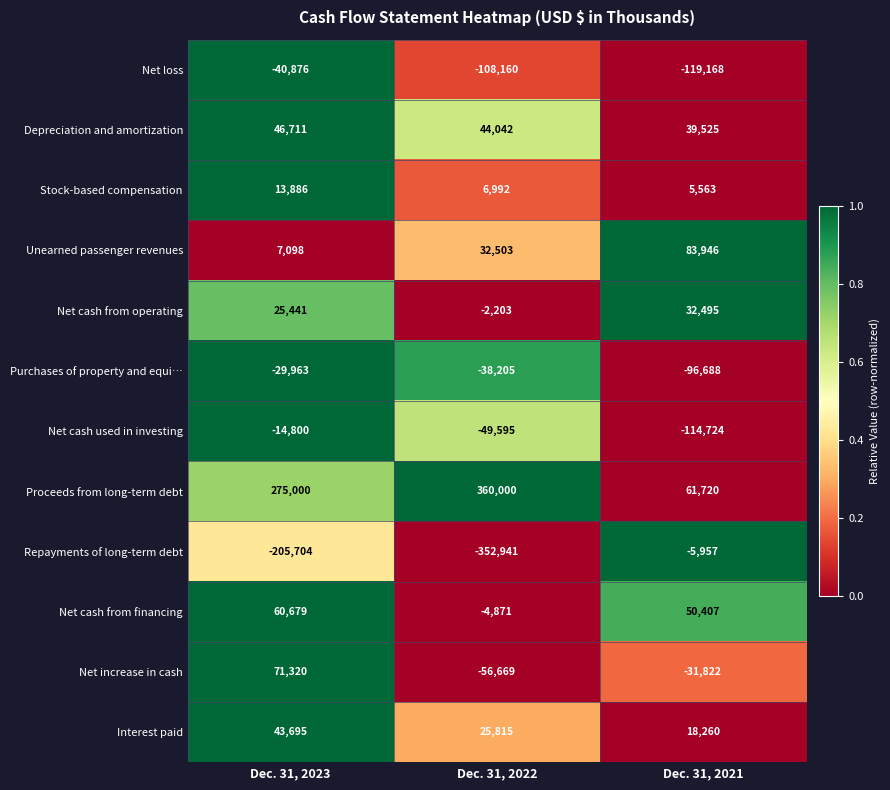

What value does the Net cash from operating series have at Dec. 31, 2023, to the nearest 50?

25450